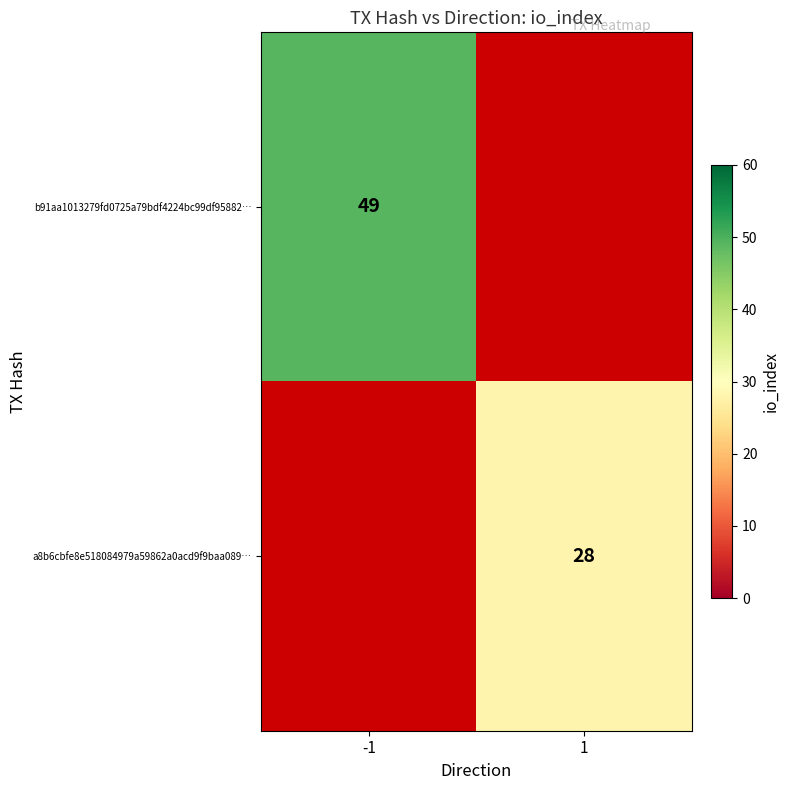

At how many categories does at least one series exceed 31?

1